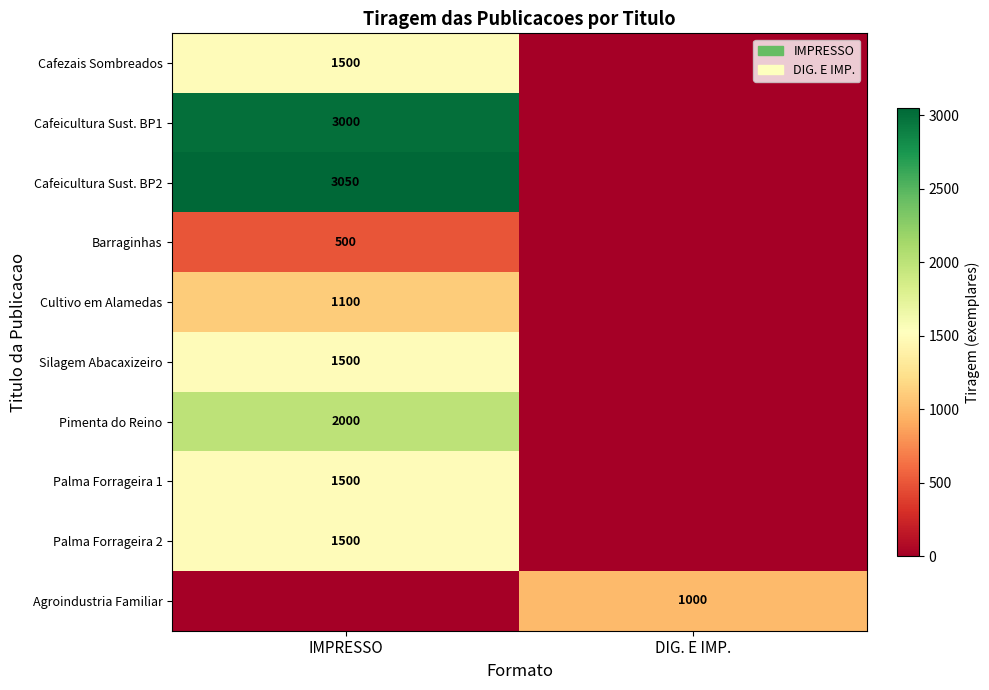

True or false: Cafezais Sombreados has a value of 2196 at IMPRESSO.

False